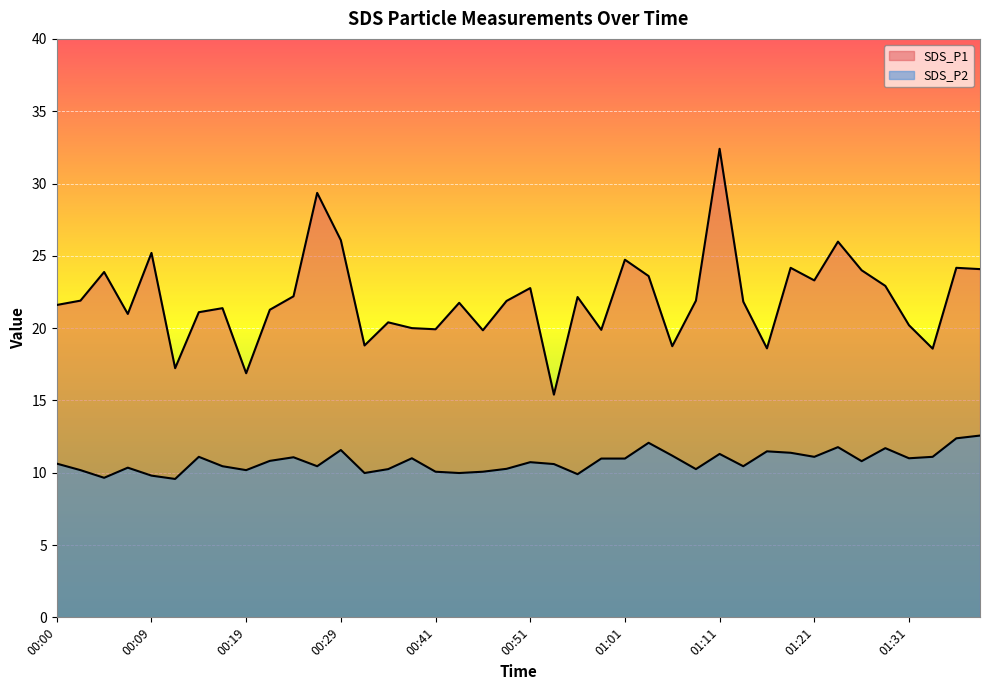

True or false: SDS_P2 has a value of 19.3 at 01:34.

False